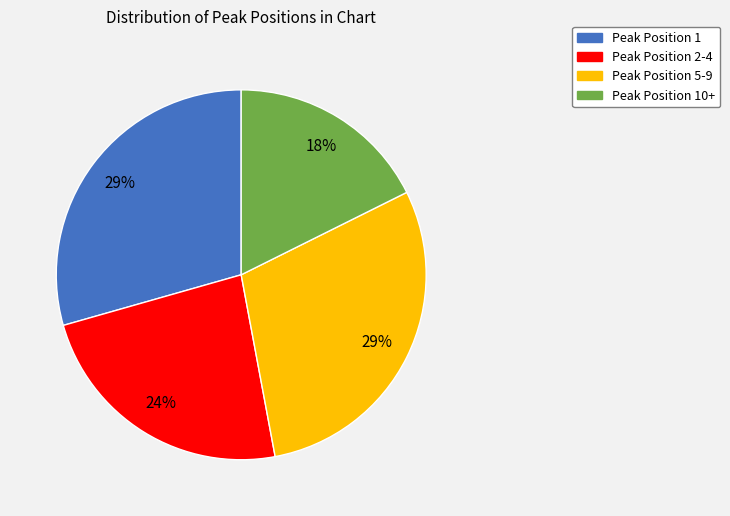

To the nearest percent, what is the average slice percentage?

25%